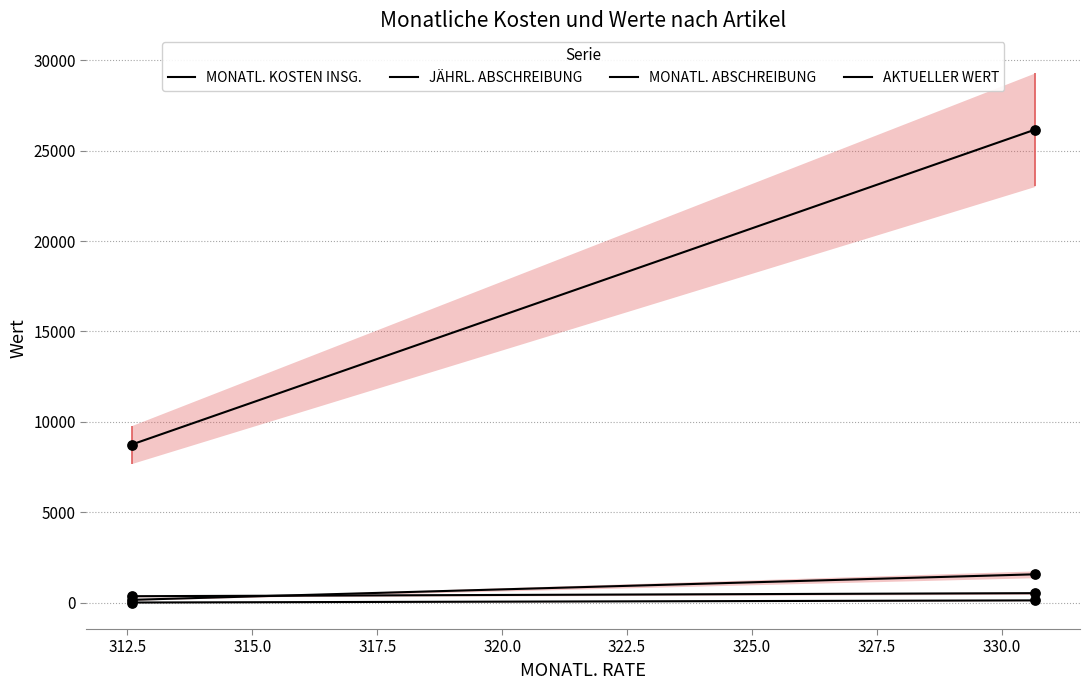

What are all the series names shown in the legend?

MONATL. KOSTEN INSG., JÄHRL. ABSCHREIBUNG, MONATL. ABSCHREIBUNG, AKTUELLER WERT